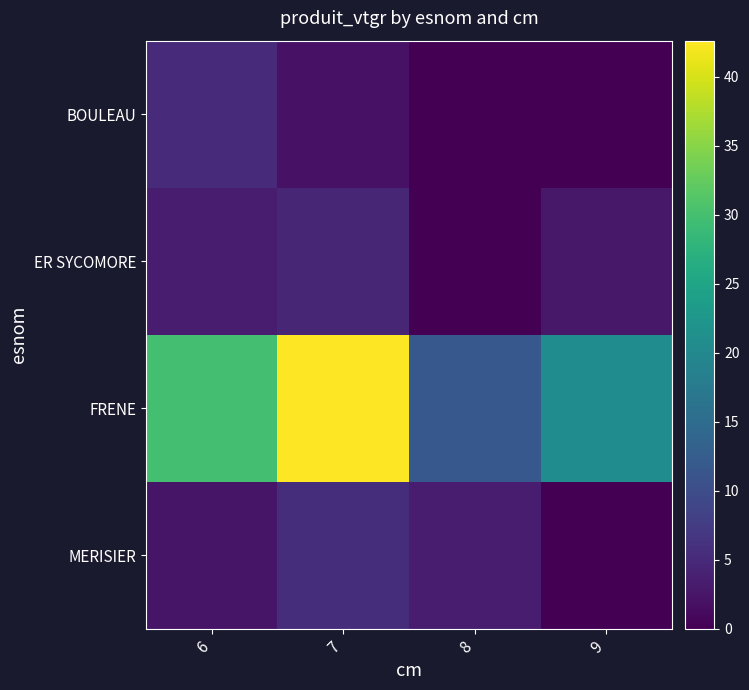

Which series has the largest range (max minus min)?

FRENE